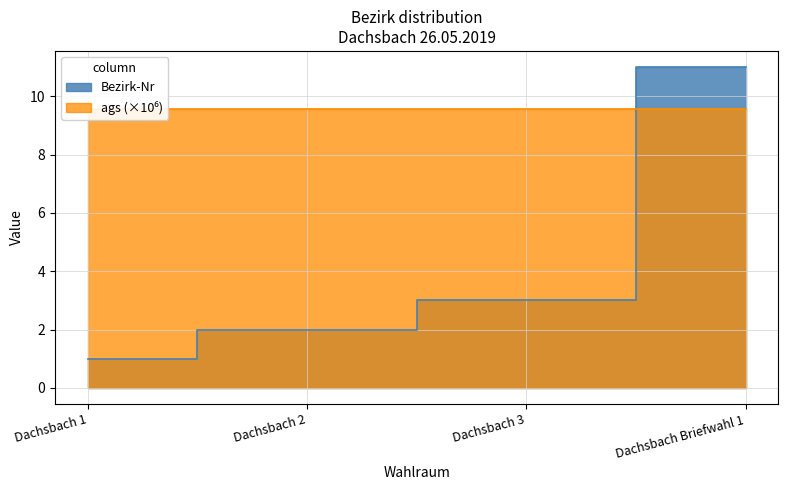

Reading right to left, list all the values displayed in this chart.

Dachsbach Briefwahl 1=11	Dachsbach 3=3	Dachsbach 2=2	Dachsbach 1=1